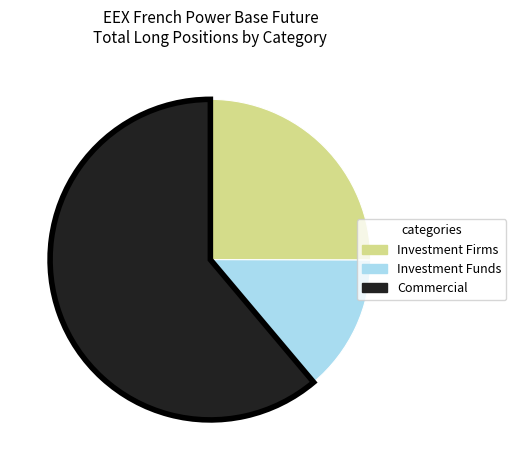

Does any single category account for the majority?

Yes